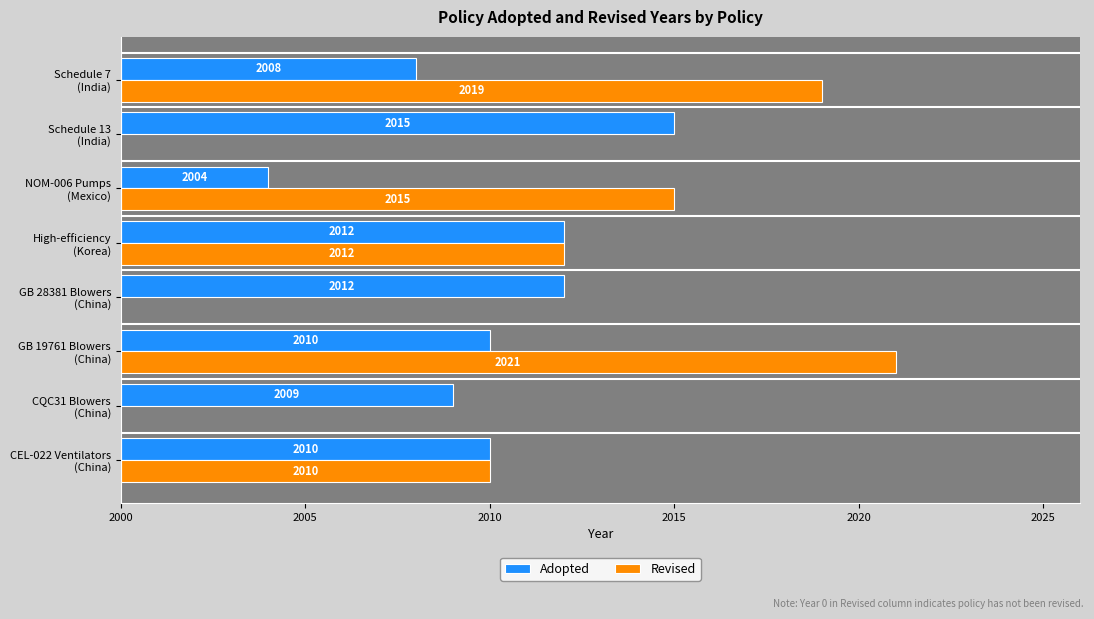

Between GB 19761 Blowers (China) and NOM-006 Pumps (Mexico), which series saw the biggest shift?

Adopted